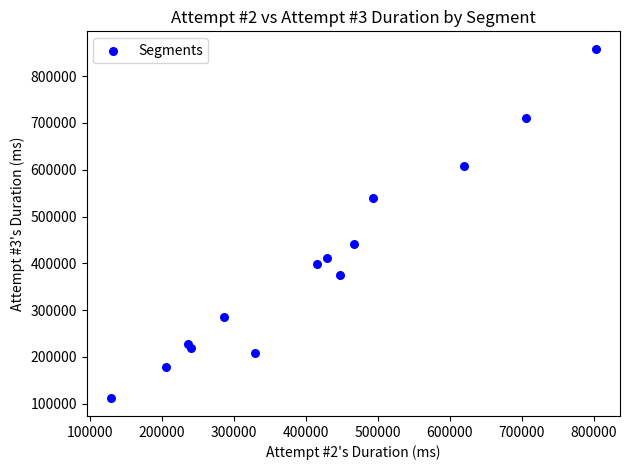

What Y value in the scatter plot is closest to 484739?

440885